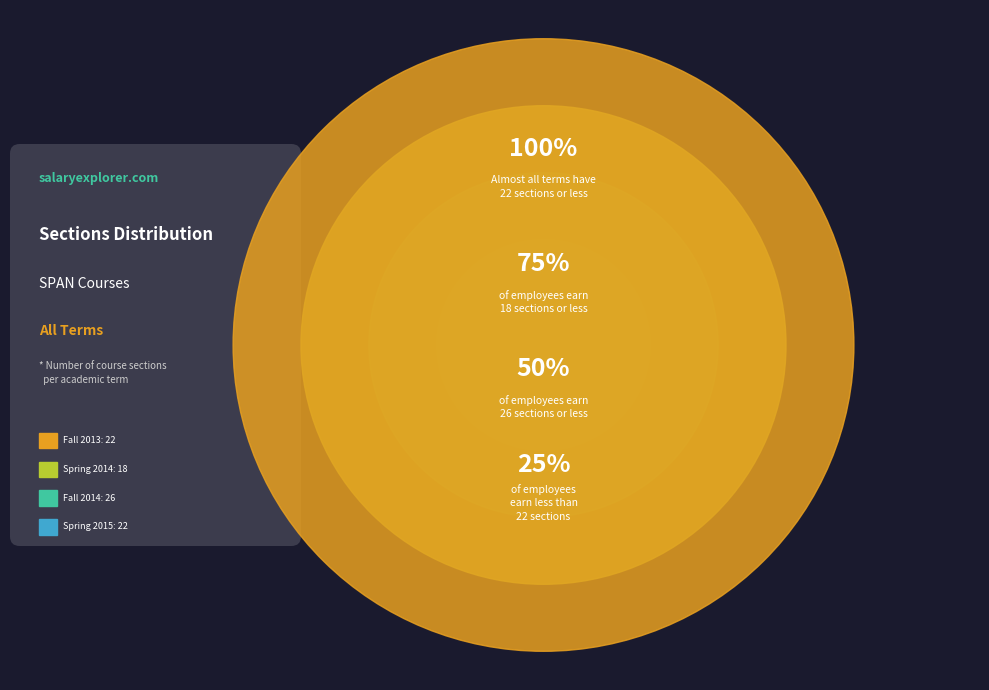

Does Fall 2013 represent more than half of the total?

No